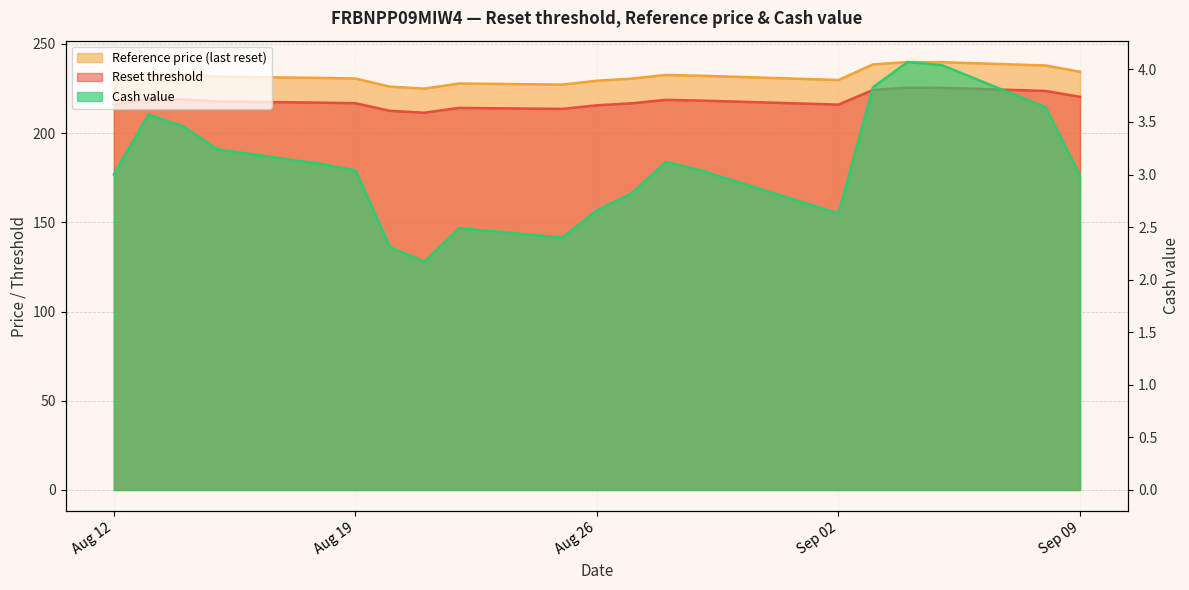

Reading left to right, extract all data points from this chart.

Reset threshold: 215.9	219.3	218.8	217.7	217.0	216.7	212.4	211.4	214.1	213.5	215.6	216.7	218.6	218.2	215.9	224.2	225.4	225.3	223.6	220.3
Reference price (last reset): 229.7	233.3	232.8	231.6	230.9	230.6	226.0	224.9	227.8	227.2	229.3	230.5	232.6	232.1	229.7	238.5	239.8	239.7	237.9	234.3
Cash value: 3.0	3.6	3.5	3.2	3.1	3.0	2.3	2.2	2.5	2.4	2.7	2.8	3.1	3.0	2.6	3.8	4.1	4.0	3.6	3.0